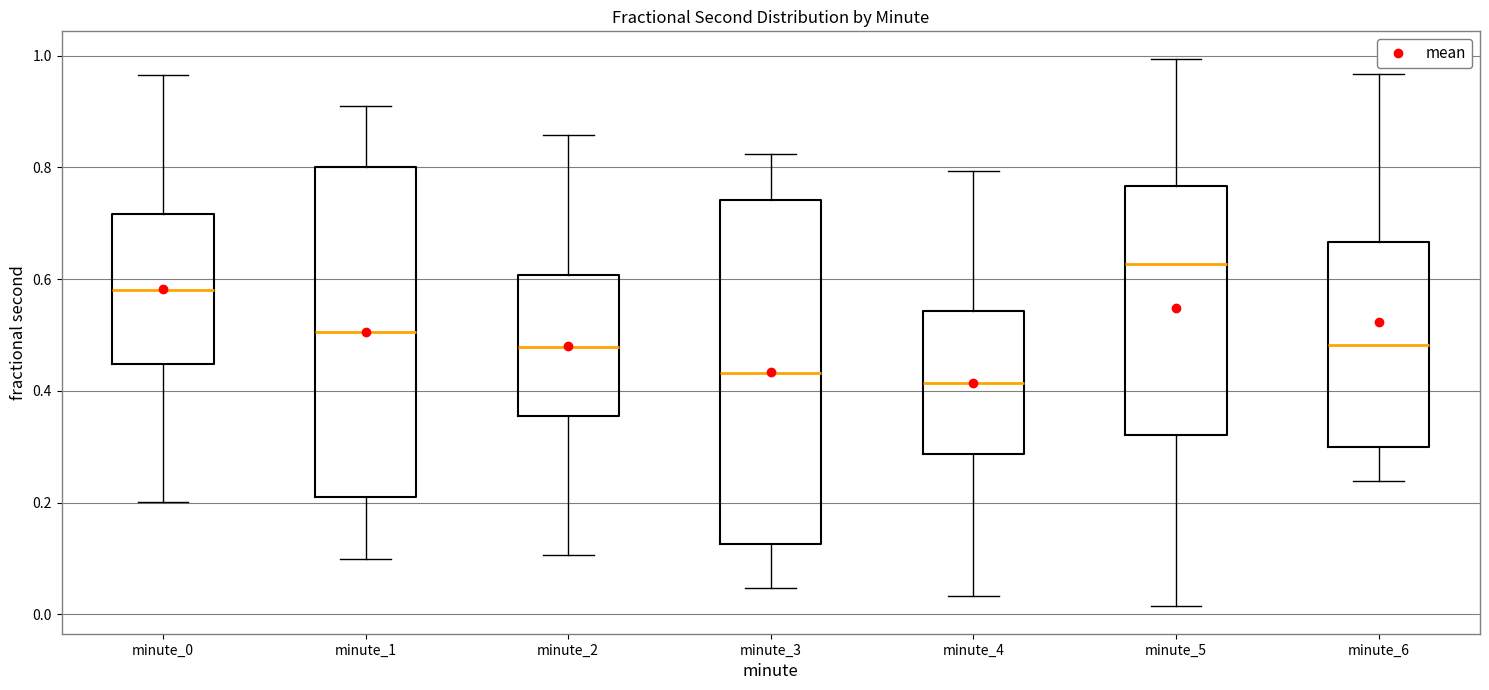

Where is the upper edge of the box for minute_3 on the y-axis? The values are not printed on the chart, so give them approximately, as read against the axis.

0.74